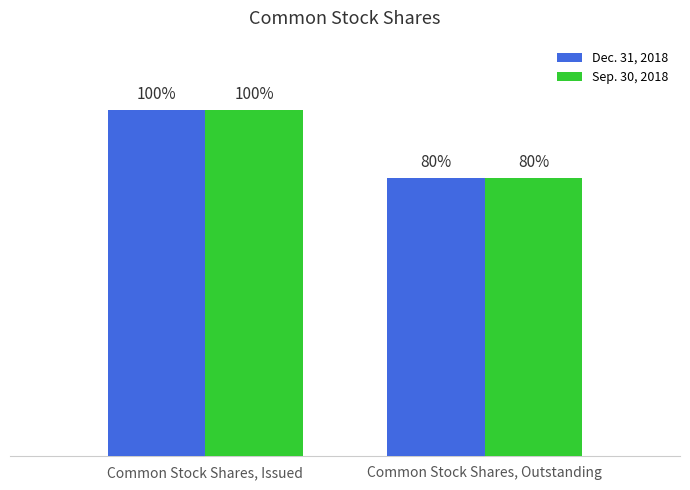

Does the chart contain stacked bars?

No